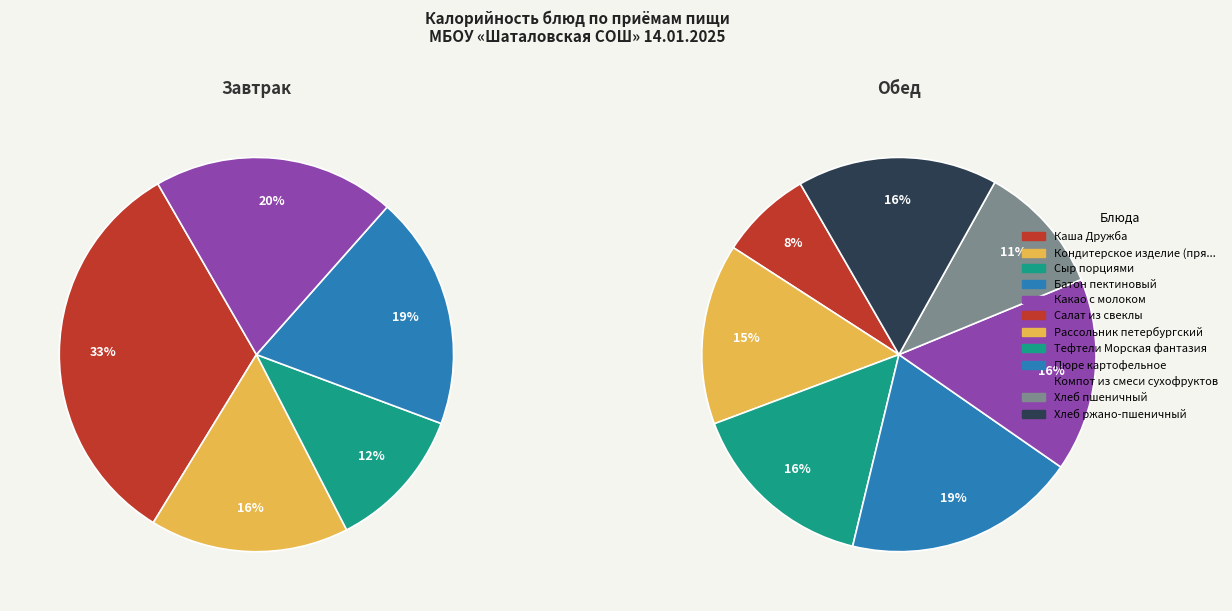

What is the change in value from Сыр порциями to Пюре картофельное?

+61.4